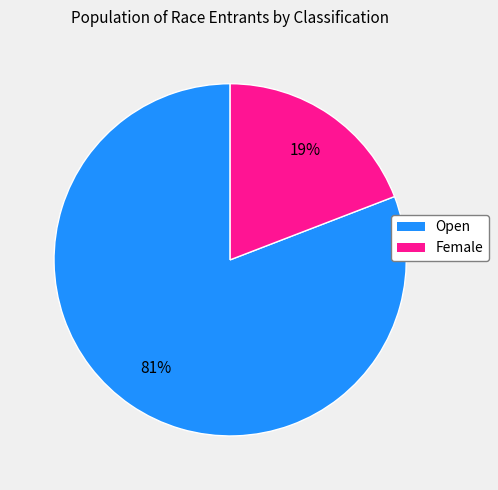

Do Female and Open together represent more than half of the pie?

Yes